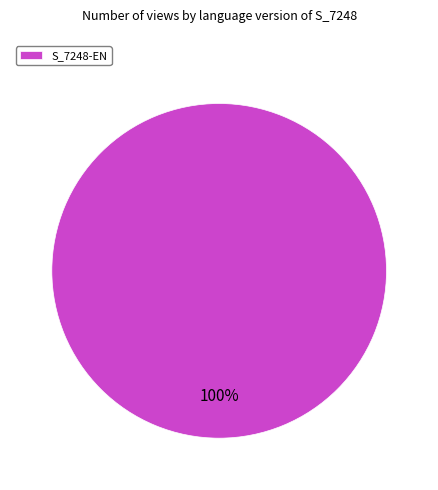

Is S_7248-EN the majority of the pie?

Yes